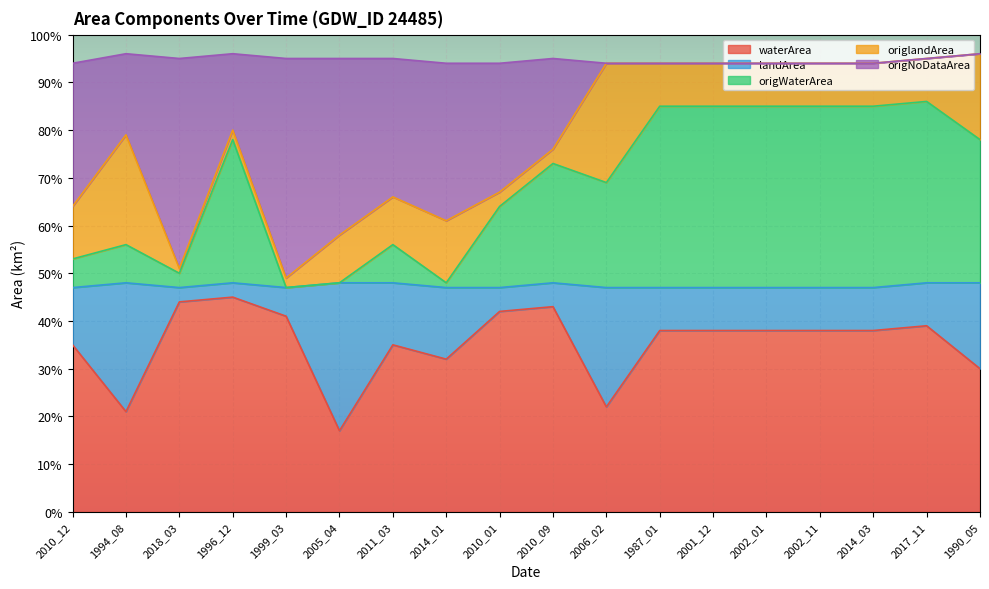

True or false: origNoDataArea has a value of 0.5 at 2014_03.

False